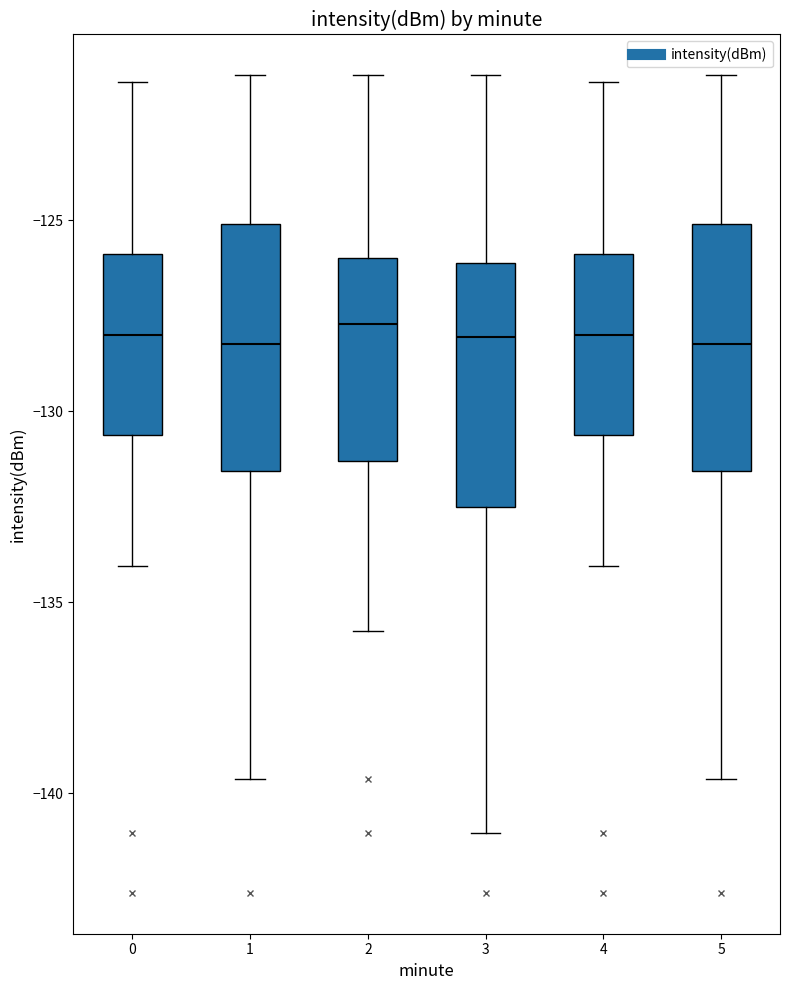

Reading left to right, read every box against the y-axis: the position of its median line, the range the box covers, and the ends of its whiskers. The values are not printed on the chart, so give them approximately, as read against the axis.

0: median -128.0, box -130.5 to -126.0, whiskers -134.0 to -121.5
1: median -128.0, box -131.5 to -125.0, whiskers -139.5 to -121.0
2: median -127.5, box -131.5 to -126.0, whiskers -136.0 to -121.0
3: median -128.0, box -132.5 to -126.0, whiskers -141.0 to -121.0
4: median -128.0, box -130.5 to -126.0, whiskers -134.0 to -121.5
5: median -128.0, box -131.5 to -125.0, whiskers -139.5 to -121.0